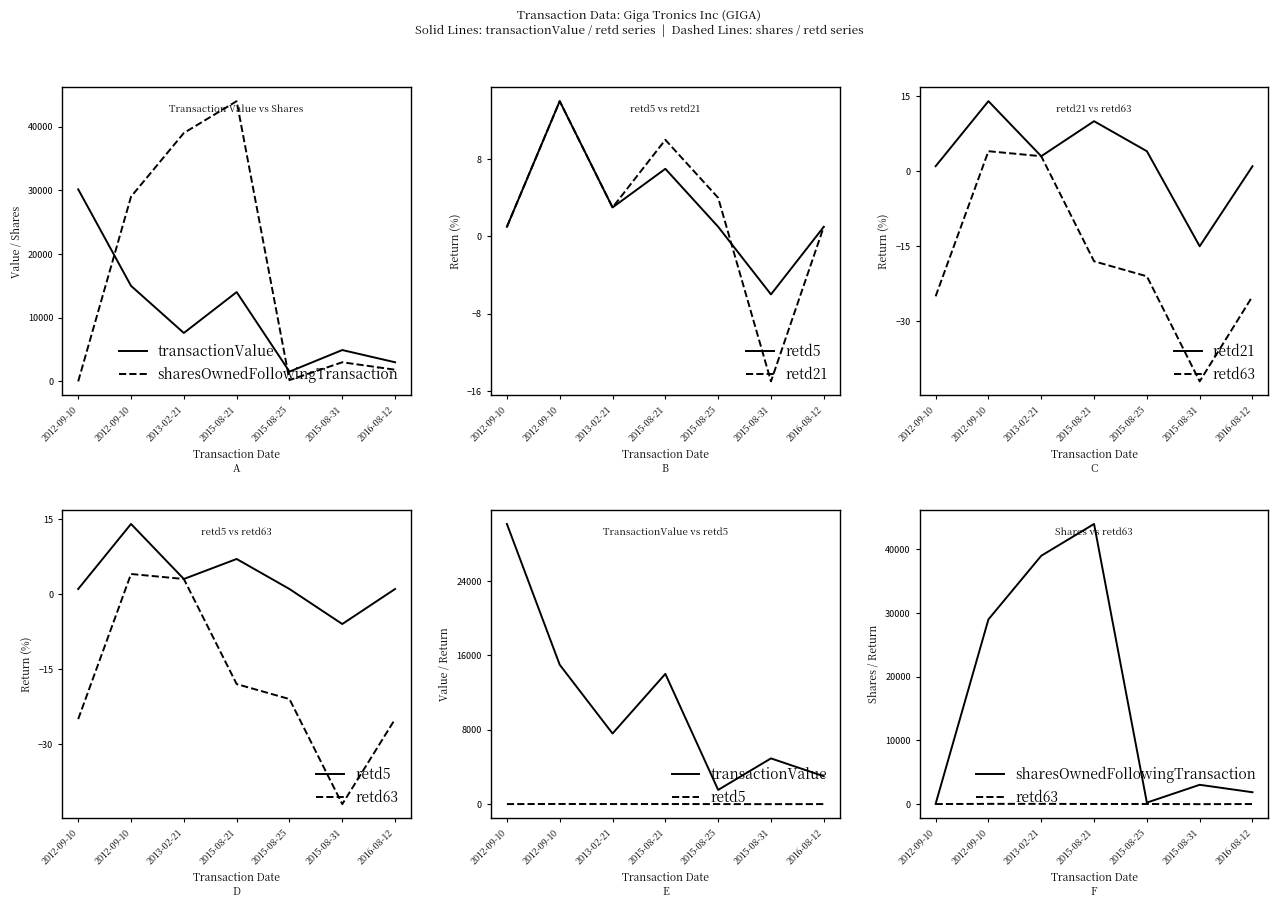

True or false: retd63 and sharesOwnedFollowingTransaction intersect in this chart.

False